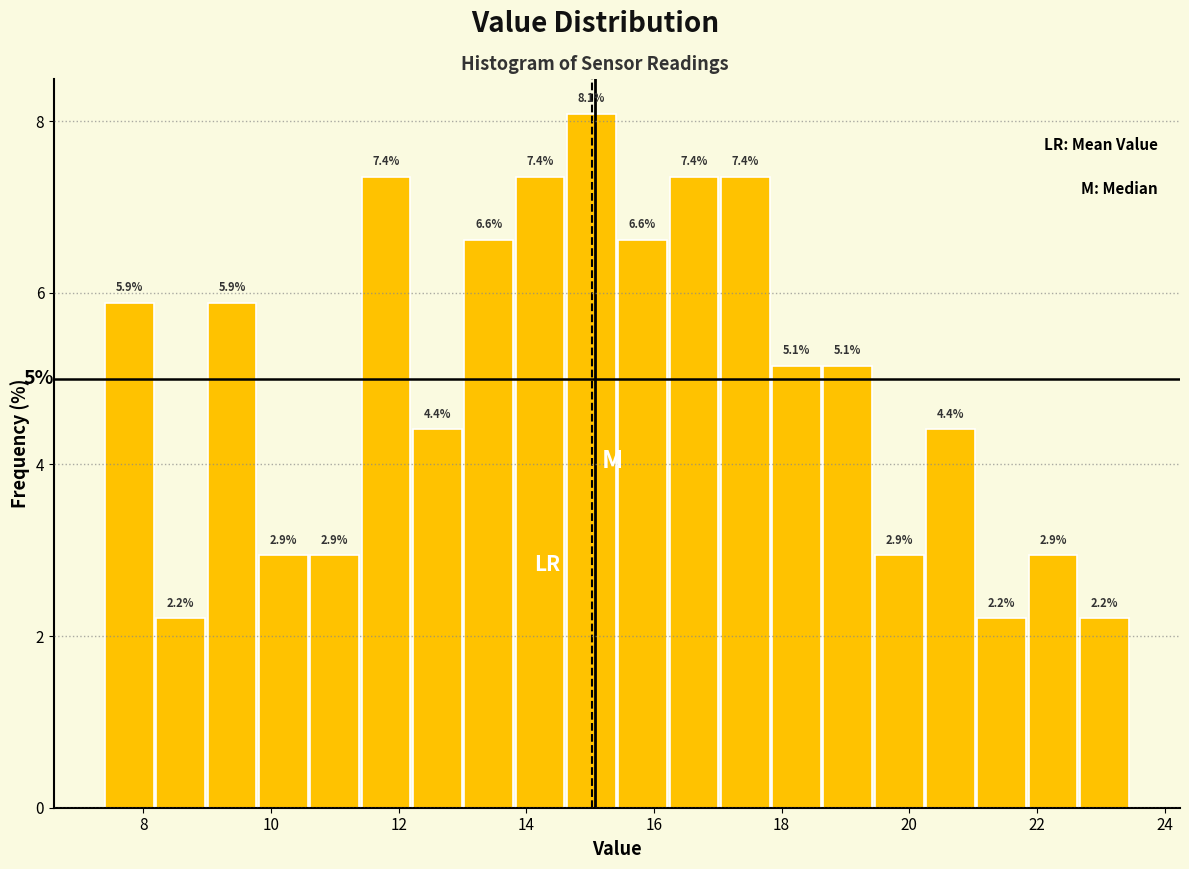

Over which range of the x-axis is the bar tallest?

14.6 to 15.4